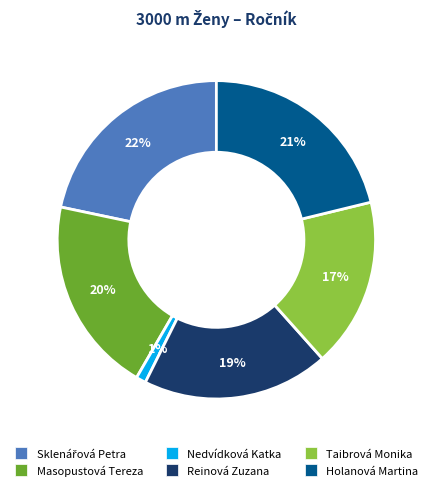

To the nearest percent, what is the difference between the Reinová Zuzana and Nedvídková Katka slice percentages?

18%